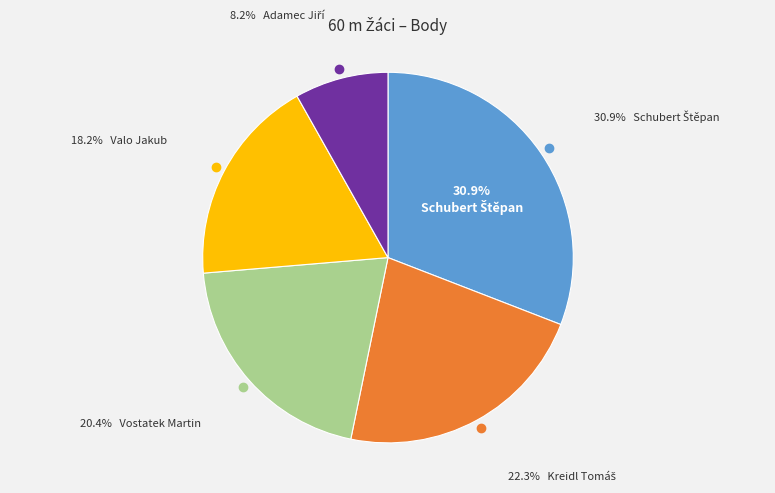

The Adamec Jiří slice represents 17% of the pie. True or false?

False